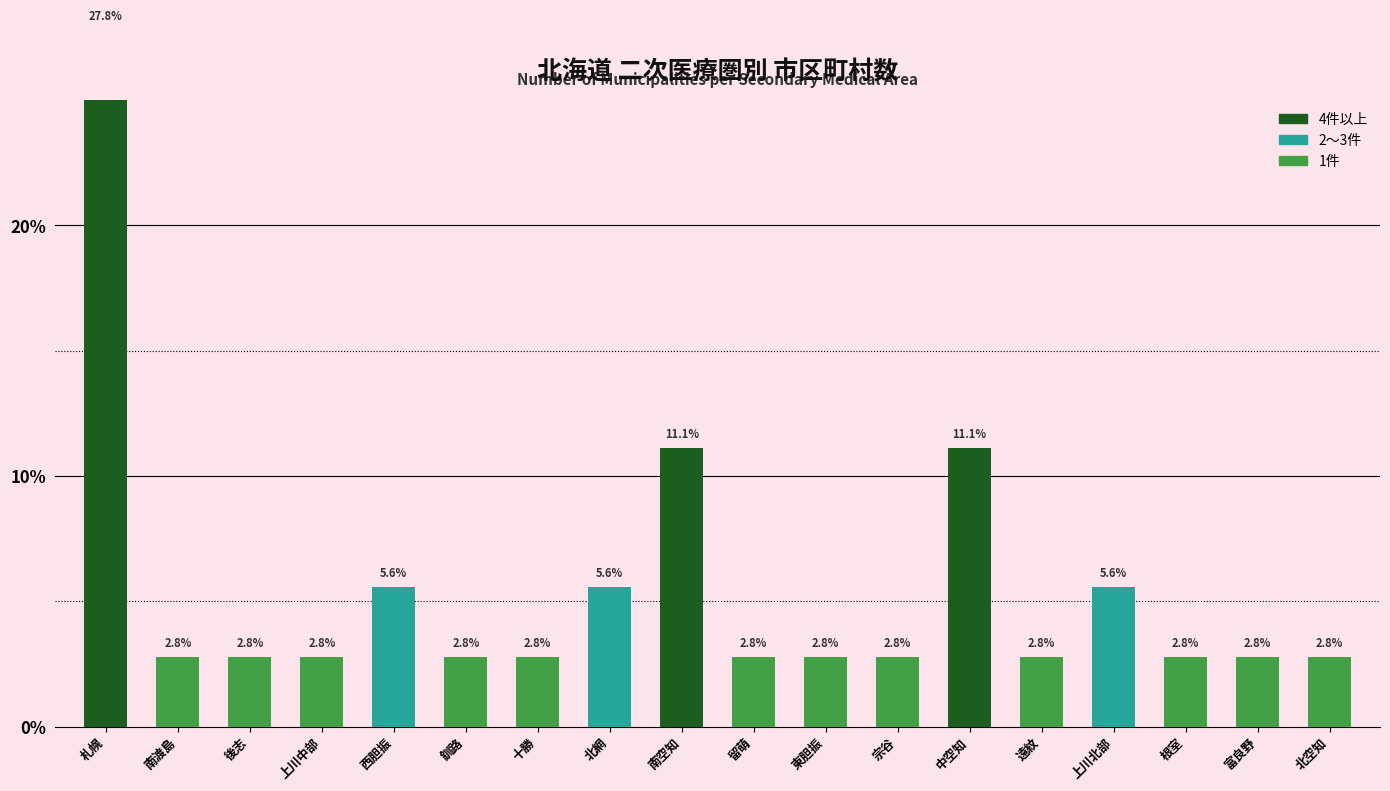

What is the smallest value displayed?

2.8